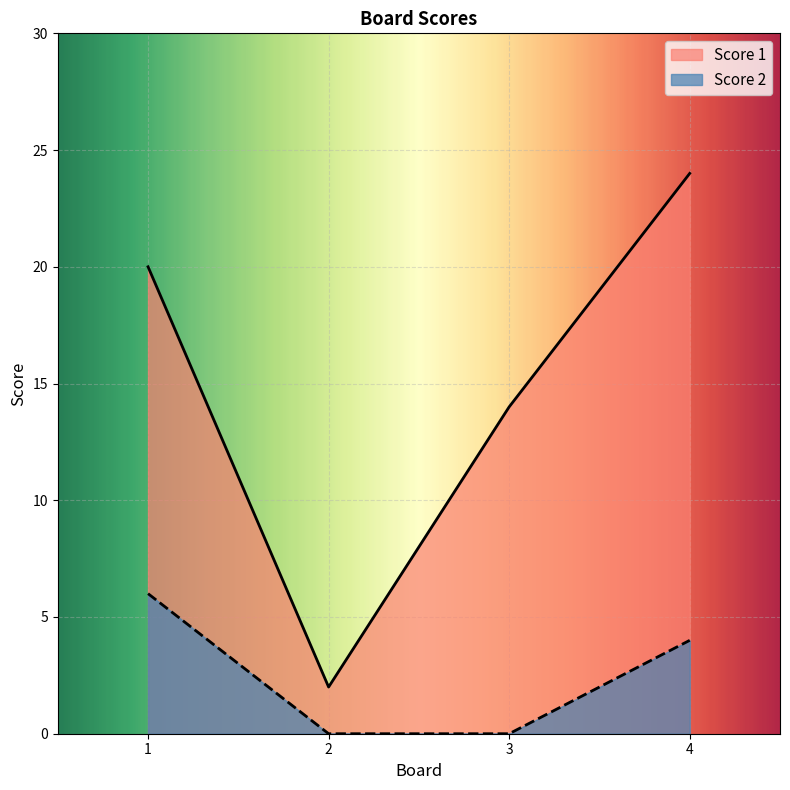

True or false: Score 1 has a value of 14 at 3.

True